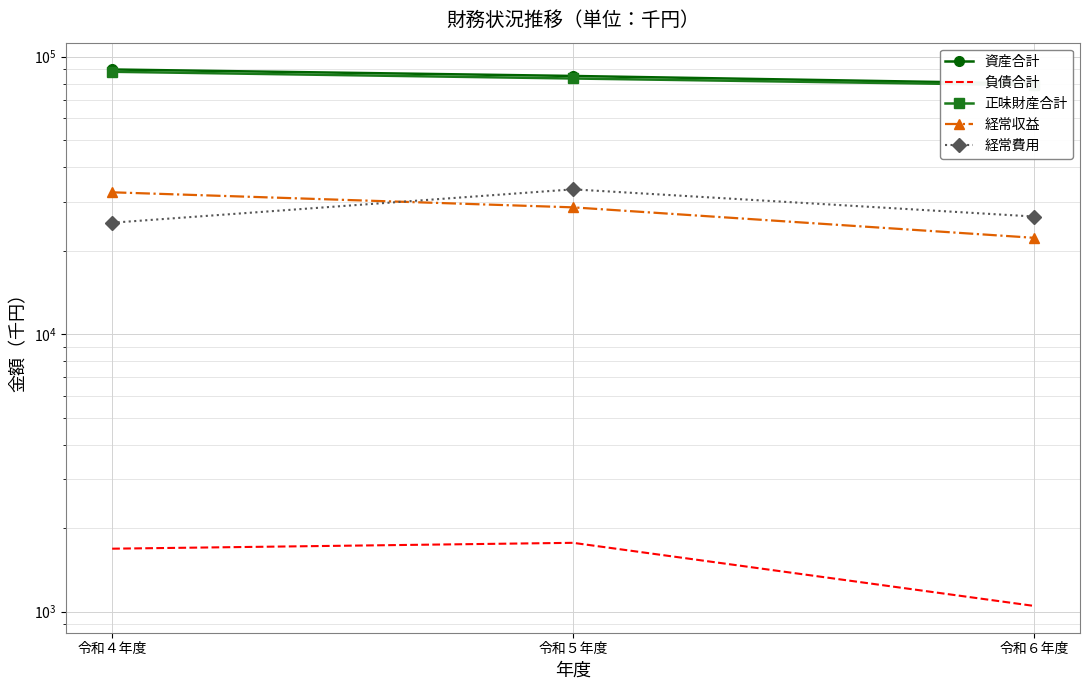

Reading right to left, transcribe all the data shown in this chart.

資産合計: 80016	85213	89917
負債合計: 1048	1769	1685
正味財産合計: 78967	83444	88232
経常収益: 22241	28636	32447
経常費用: 26539	33249	25206